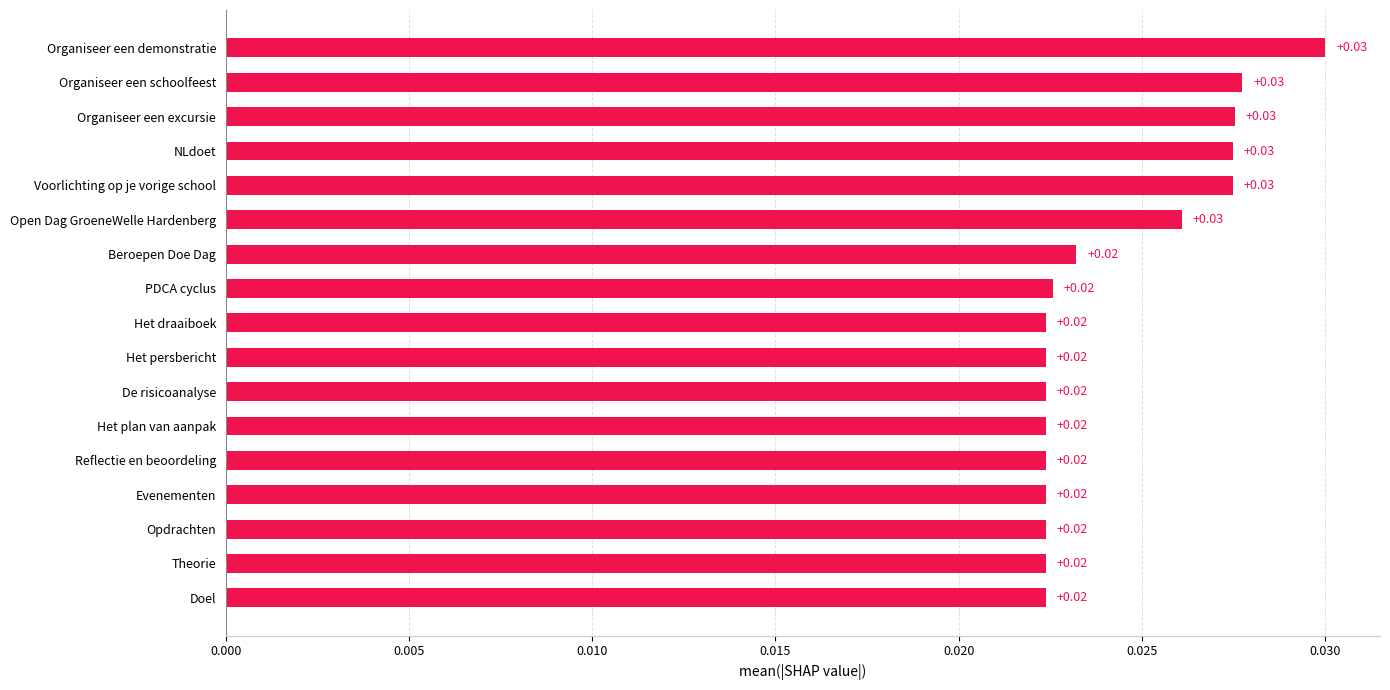

Which has a higher value, Reflectie en beoordeling or NLdoet?

NLdoet